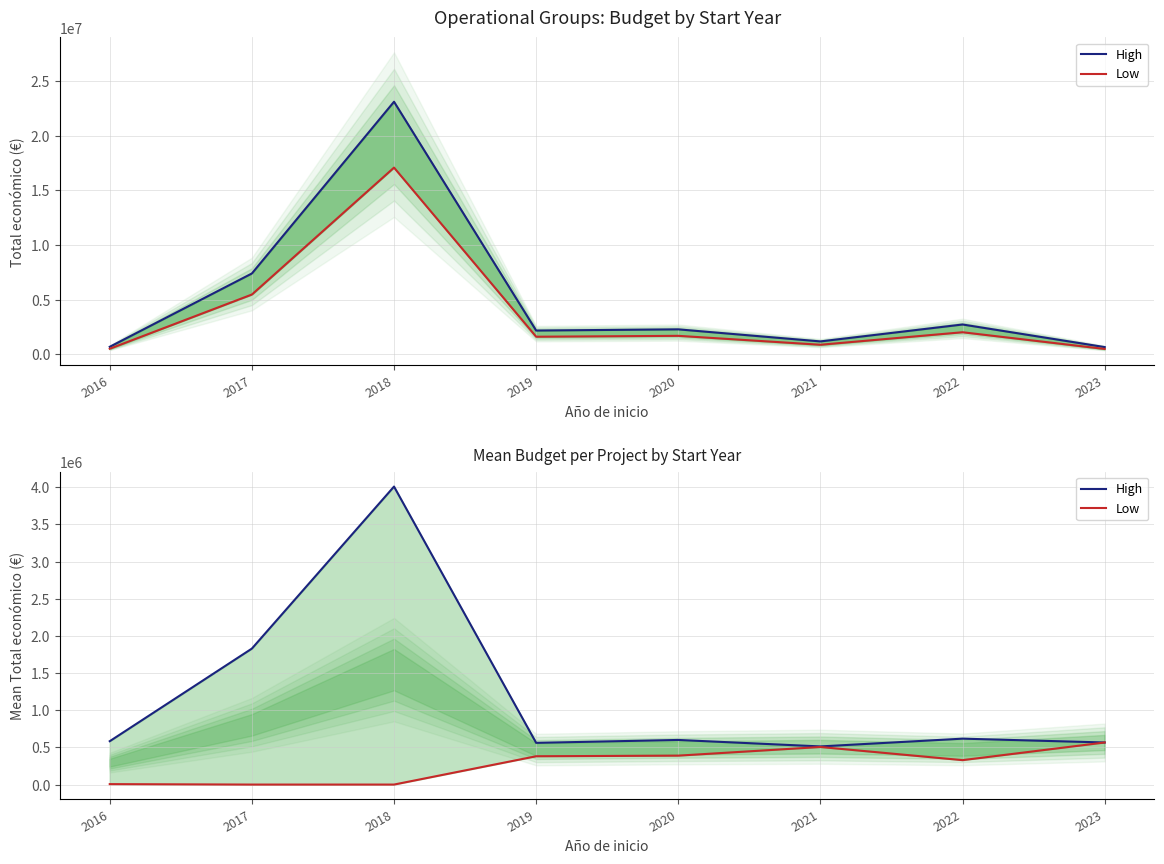

True or false: Low and High cross at least once.

False